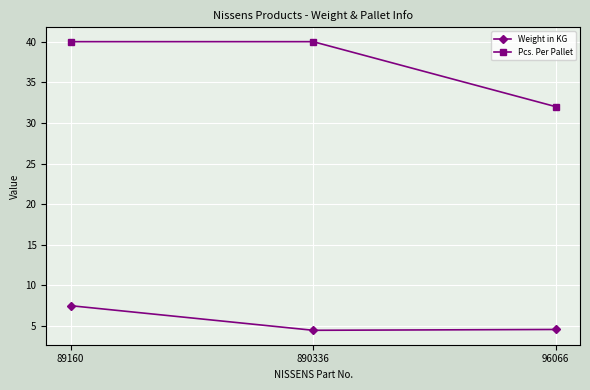

What is the maximum value shown in the chart?

40.0